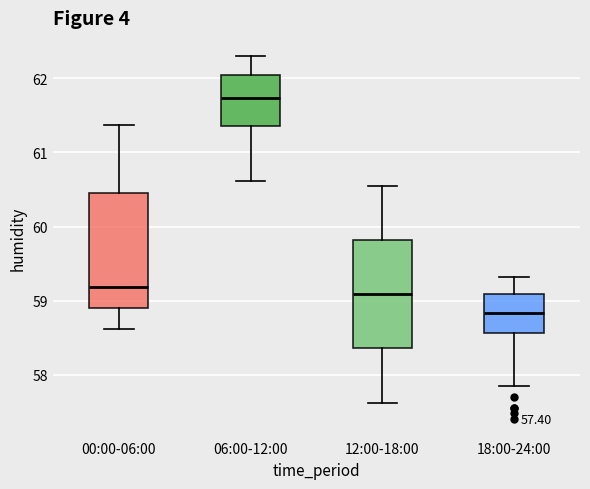

Where is the upper edge of the box for 18:00-24:00 on the y-axis? The values are not printed on the chart, so give them approximately, as read against the axis.

59.1